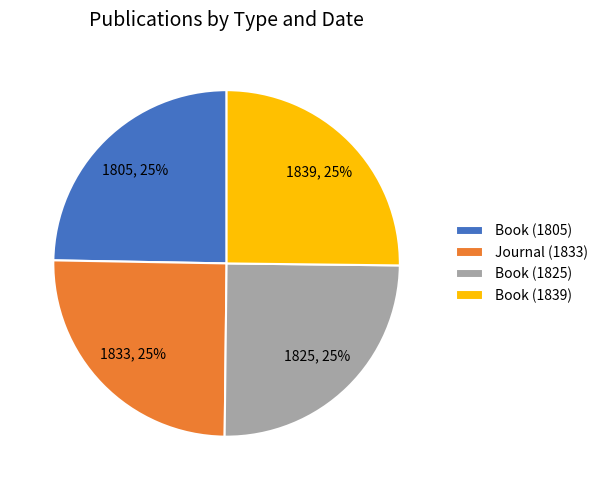

Count the number of slices in the pie.

4